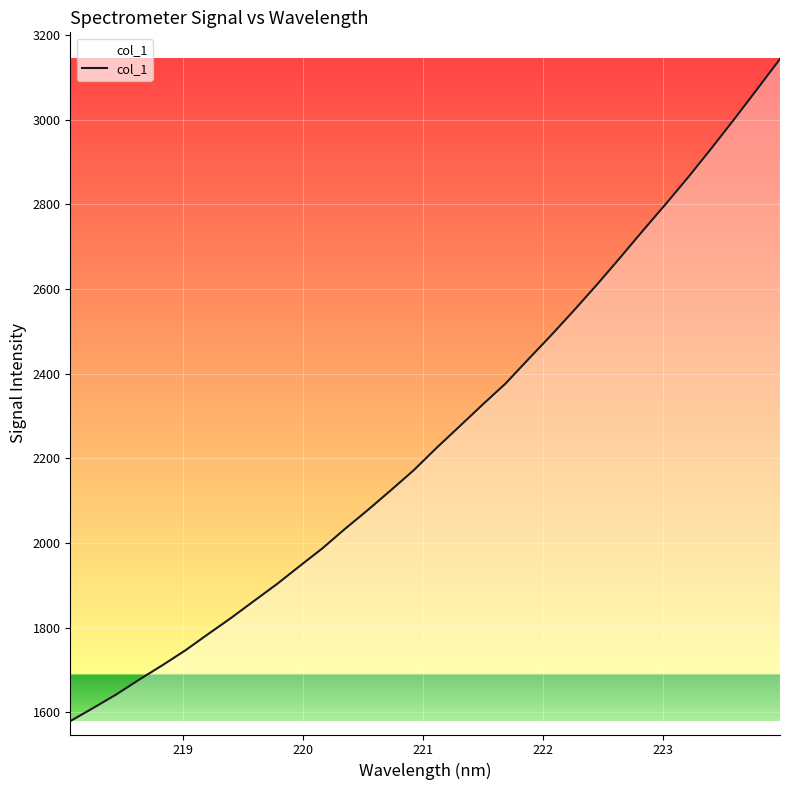

What is the minimum value shown in the chart?

1579.5